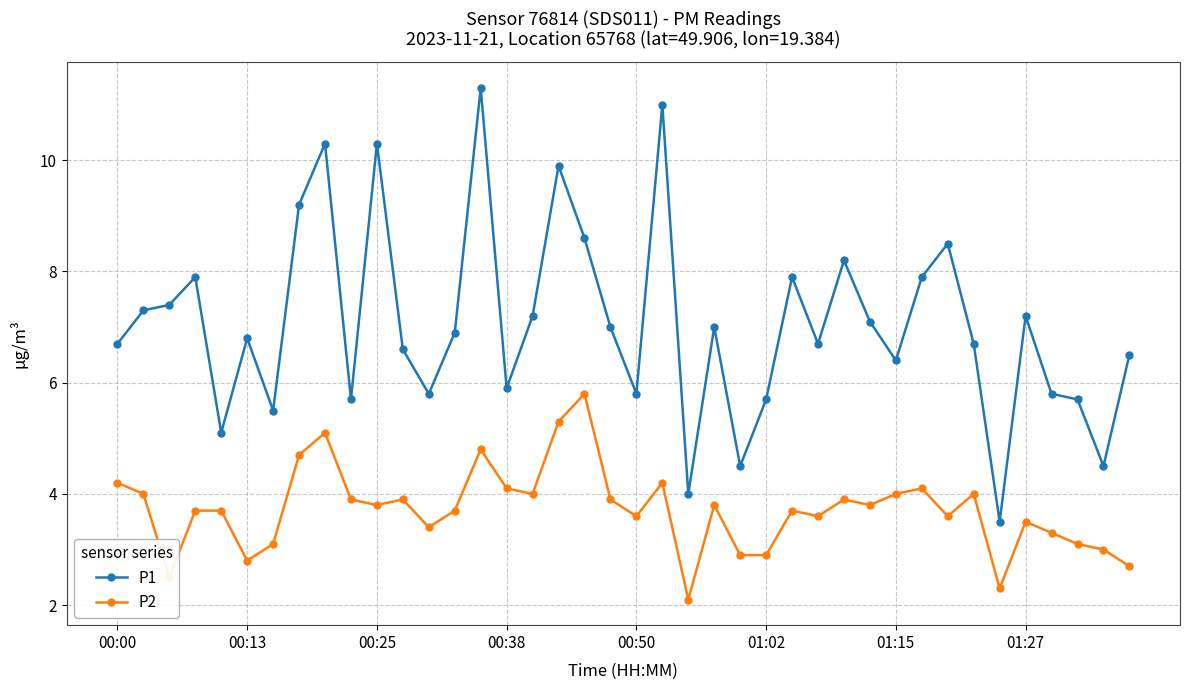

Rank the series by their maximum value, from lowest to highest.

P2, P1